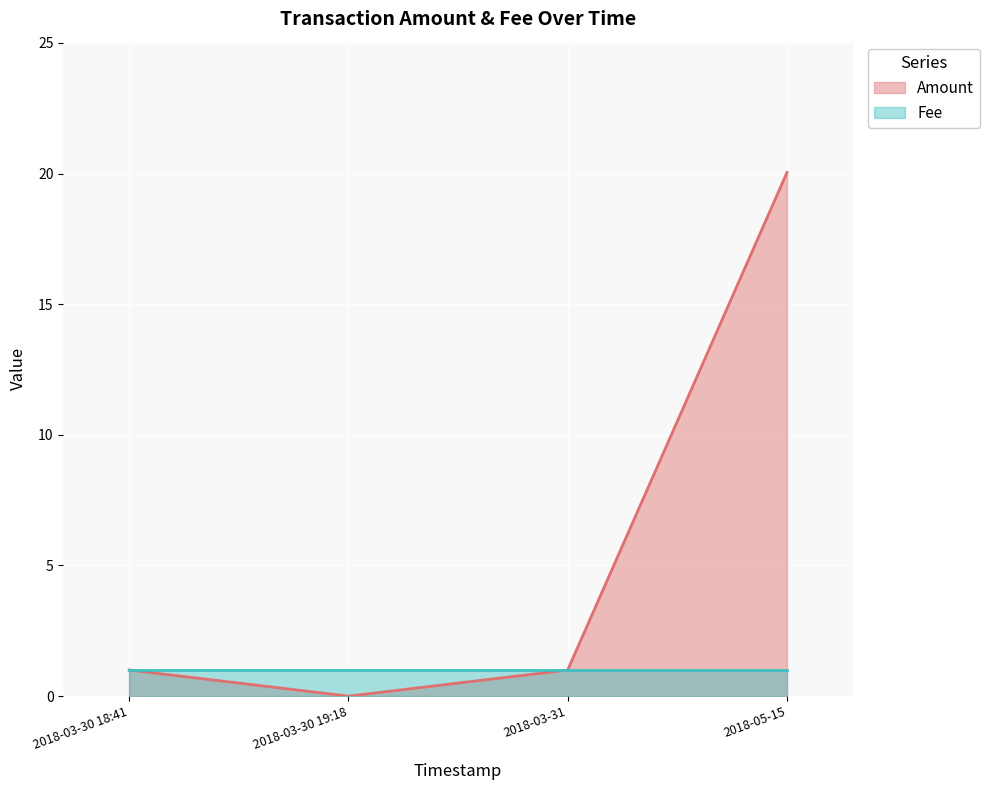

Where is Fee nearest to the value 1?

2018-05-15